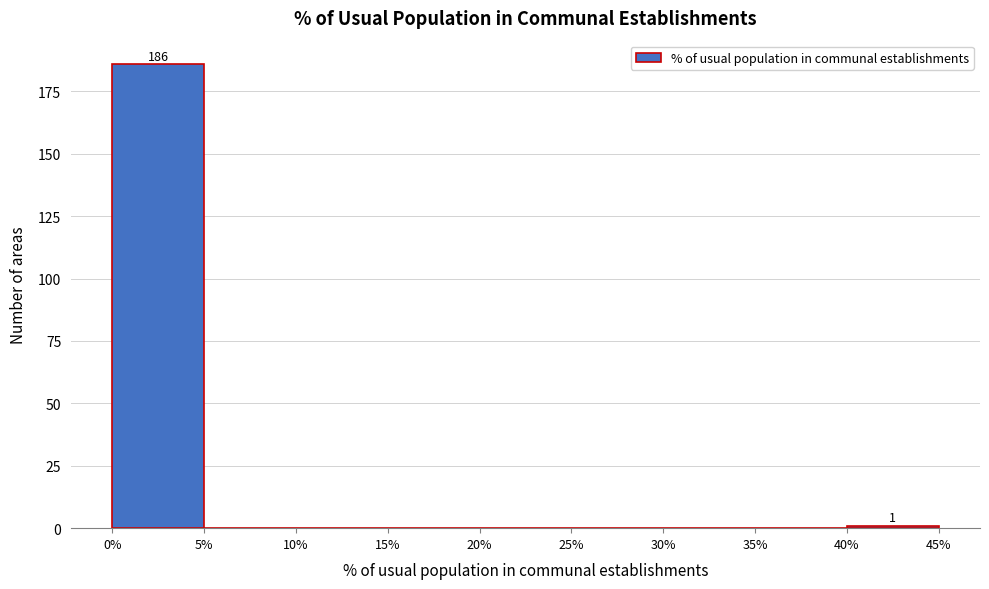

Over which range of the x-axis is the bar tallest?

0% to 5%